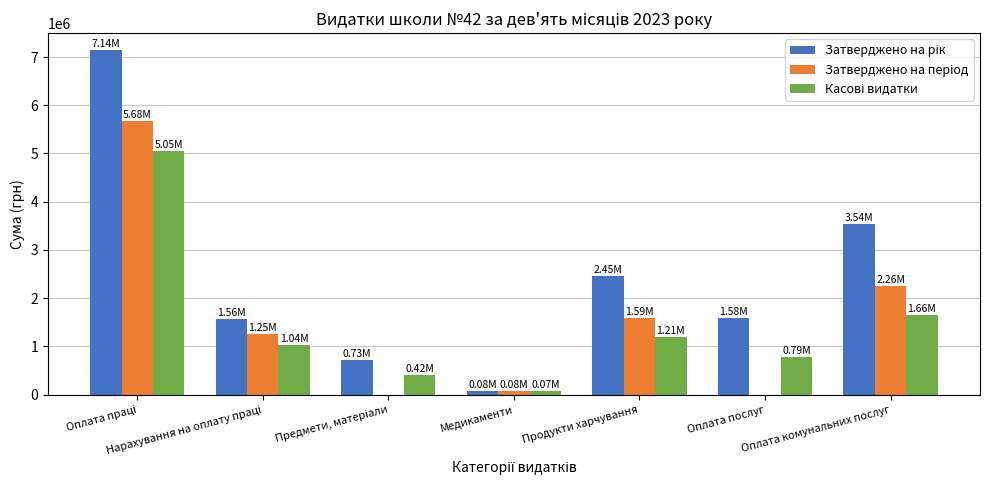

Are the bars horizontal?

No